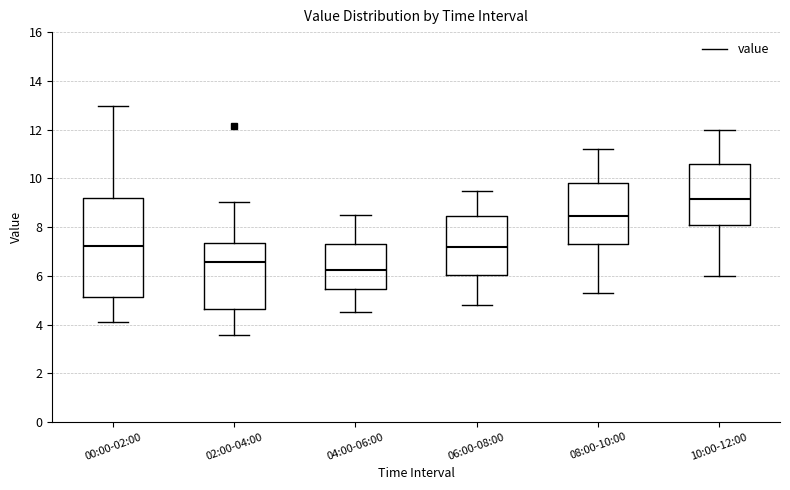

Reading left to right, read every box against the y-axis: the position of its median line, the range the box covers, and the ends of its whiskers. The values are not printed on the chart, so give them approximately, as read against the axis.

00:00-02:00: median 7.2, box 5.2 to 9.2, whiskers 4.2 to 13.0
02:00-04:00: median 6.6, box 4.6 to 7.4, whiskers 3.6 to 9.0
04:00-06:00: median 6.2, box 5.4 to 7.4, whiskers 4.6 to 8.6
06:00-08:00: median 7.2, box 6.0 to 8.4, whiskers 4.8 to 9.6
08:00-10:00: median 8.4, box 7.4 to 9.8, whiskers 5.4 to 11.2
10:00-12:00: median 9.2, box 8.2 to 10.6, whiskers 6.0 to 12.0